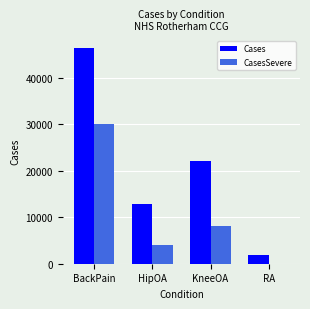

At which label is CasesSevere closest to 15084?

KneeOA